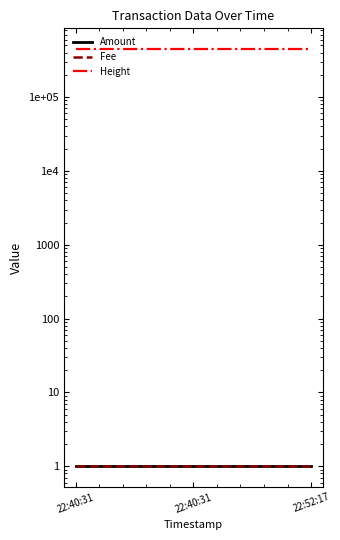

What is the label of the 2nd point from the right?

22:40:31